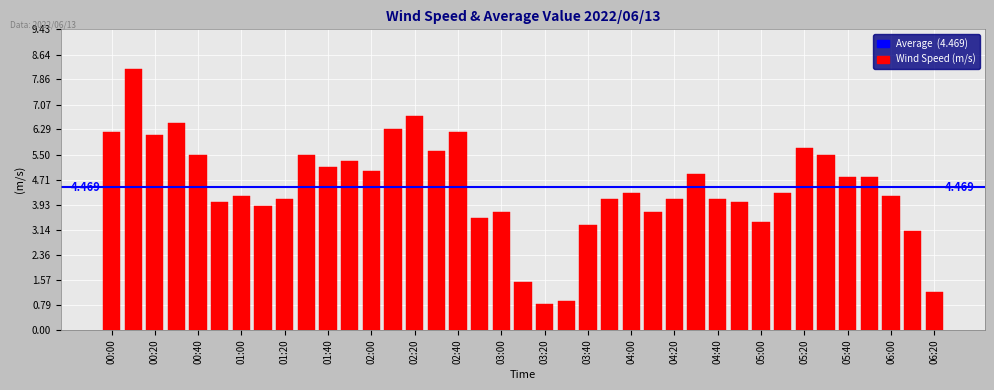

How many data points does each series have?

39